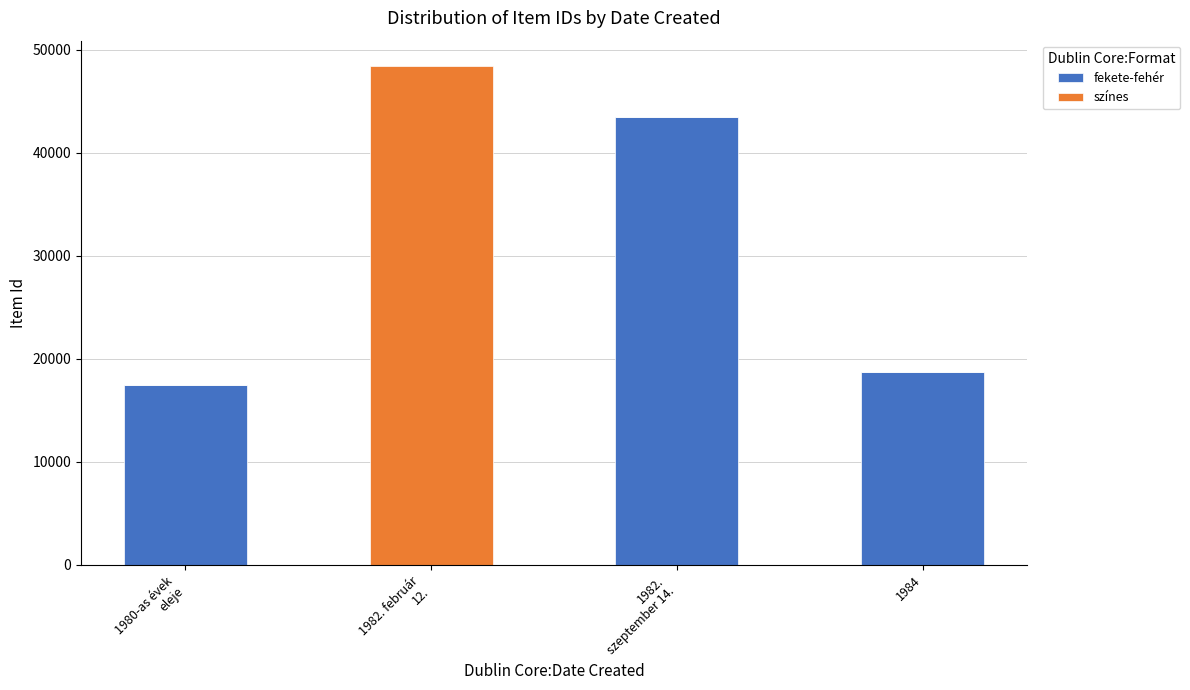

At which label is fekete-fehér closest to 21762?

1984